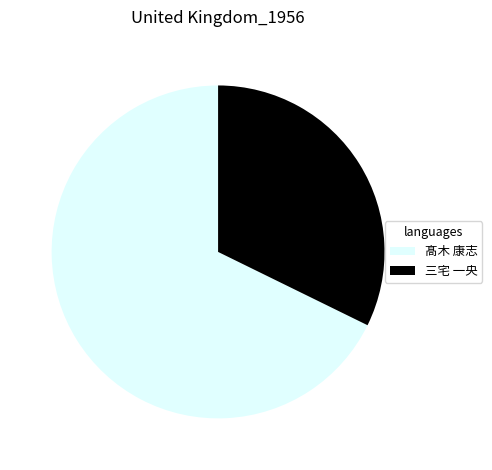

How many slices are in this pie chart?

2